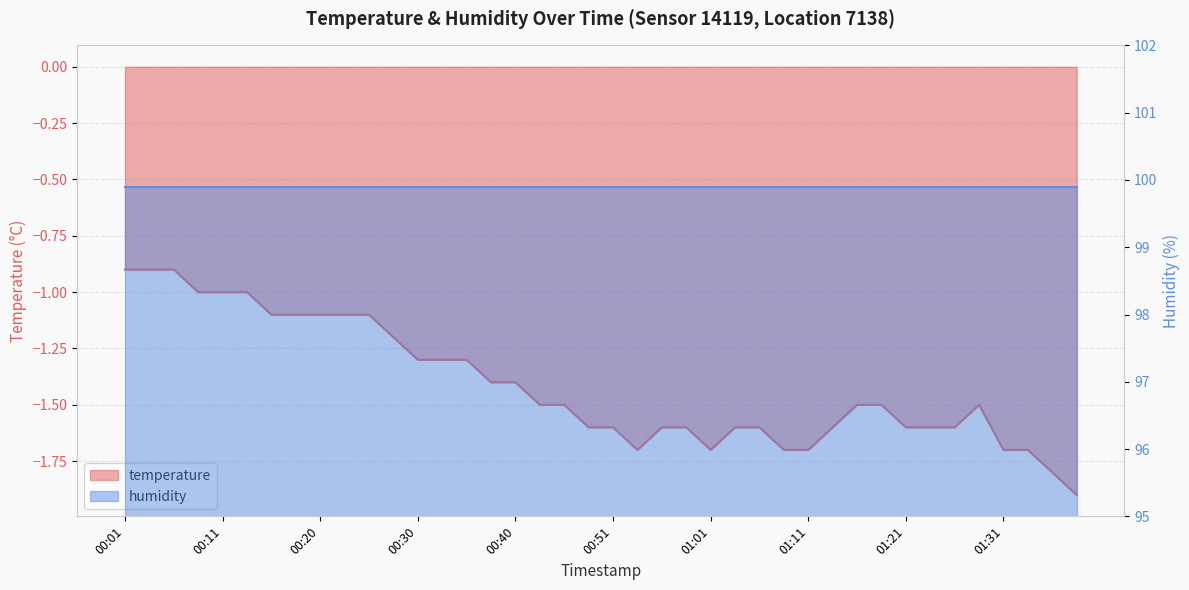

How many data points are less than -1?

34